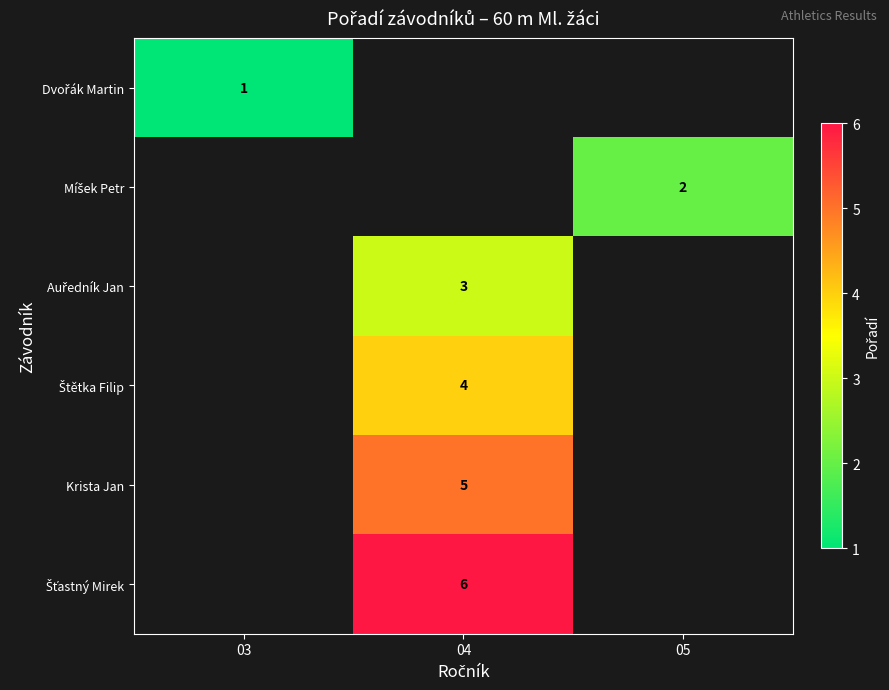

How many distinct data groups are displayed?

6